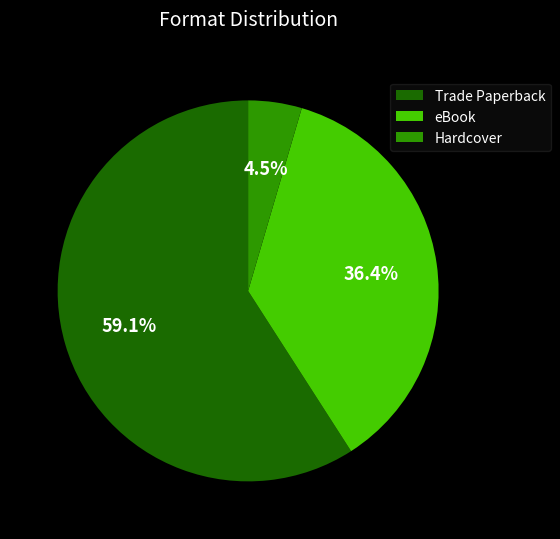

Is there any slice that represents more than half of the pie?

Yes